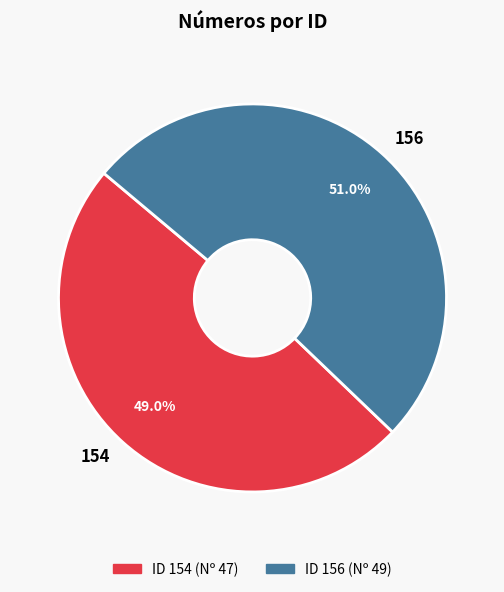

Which category has the biggest portion of the pie?

156